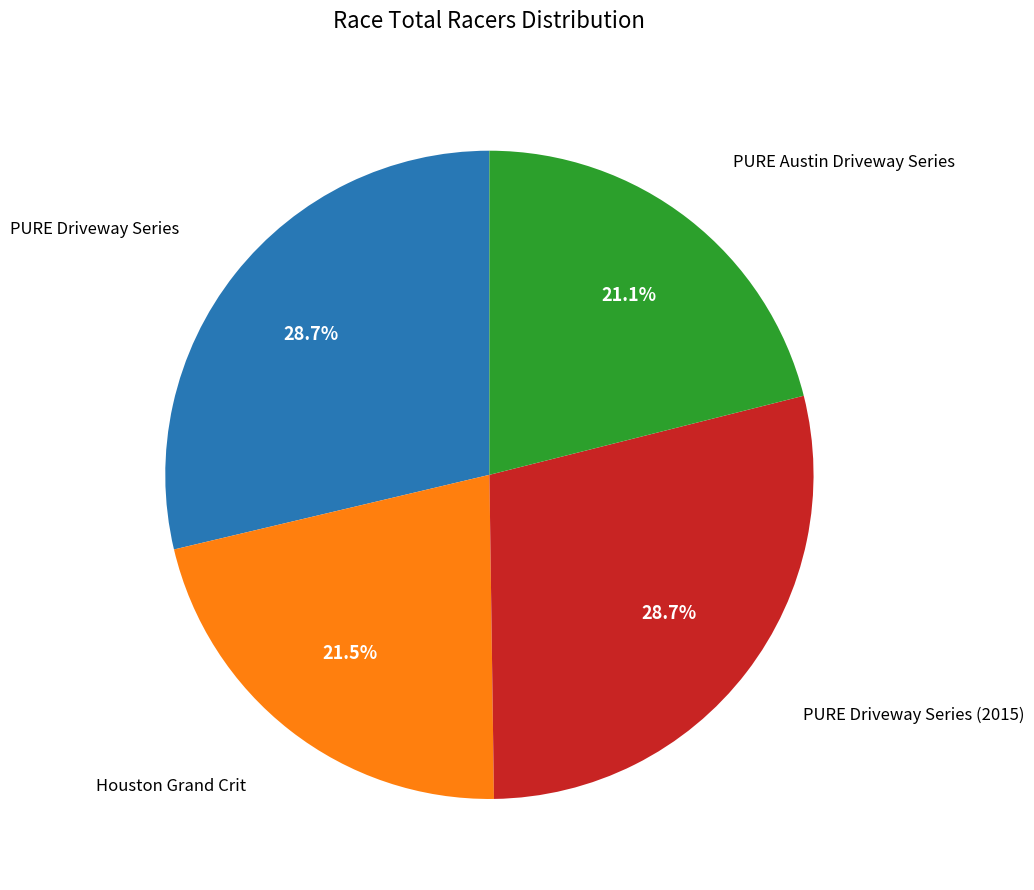

What is the ratio of the value at PURE Driveway Series to the value at PURE Austin Driveway Series?

1.4